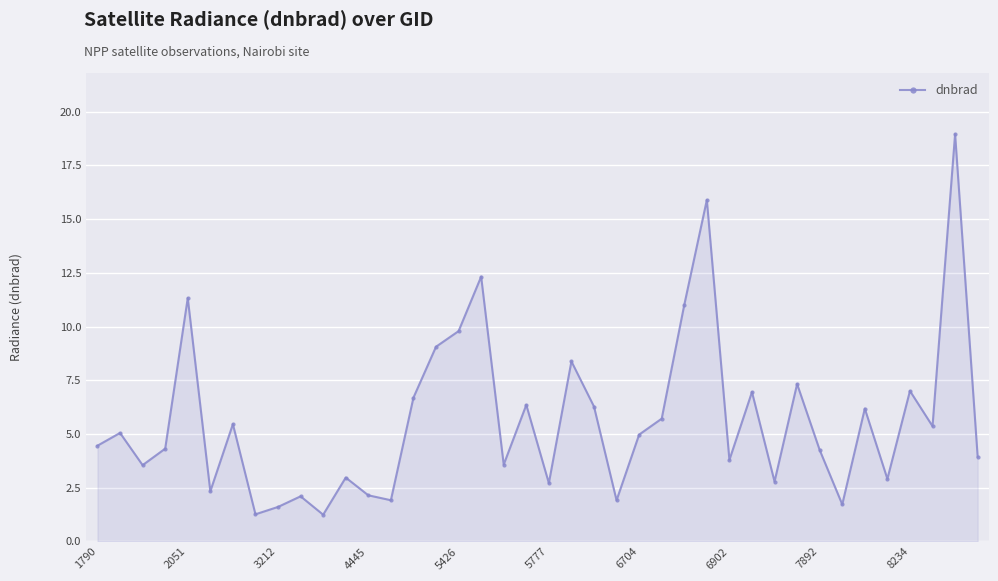

What is the average value?

5.6